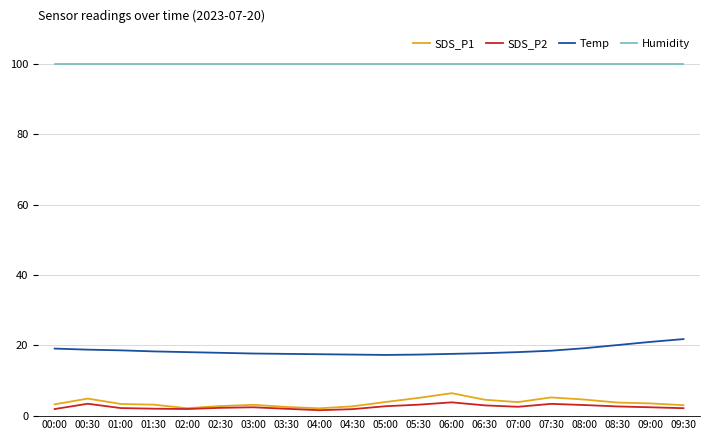

Which series has the largest total across all categories?

Humidity